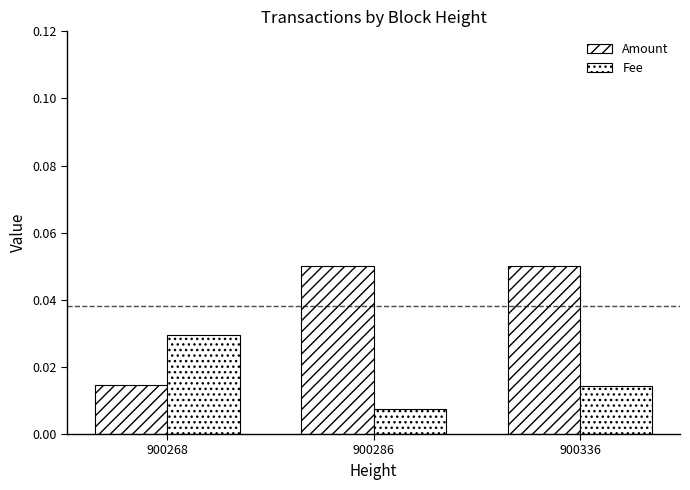

Which series has the largest total across all categories?

Amount